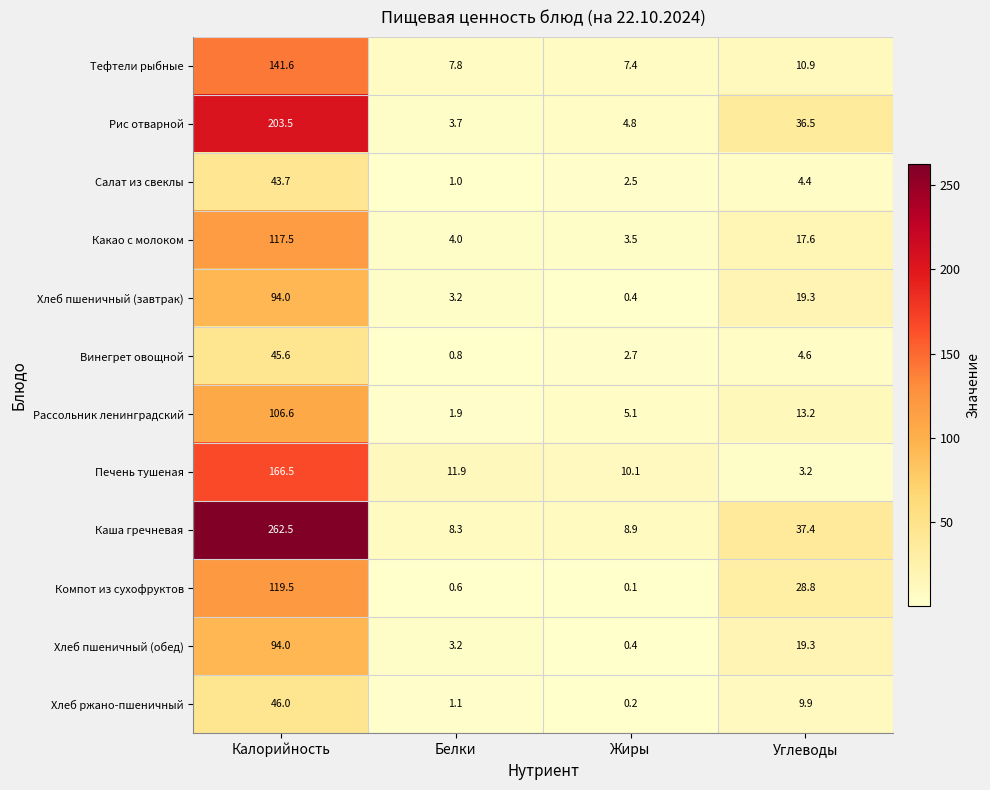

Which series has the largest range (max minus min)?

Каша гречневая